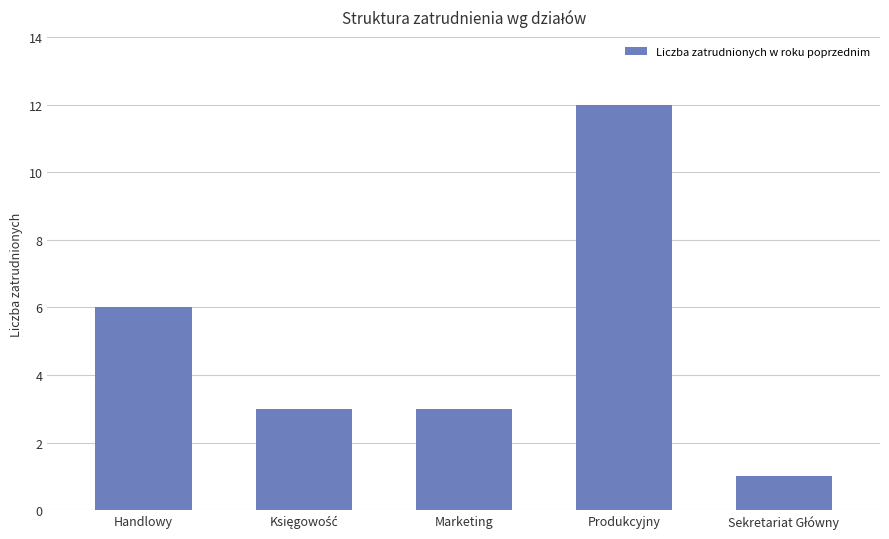

At which label does the data first exceed 3?

Handlowy